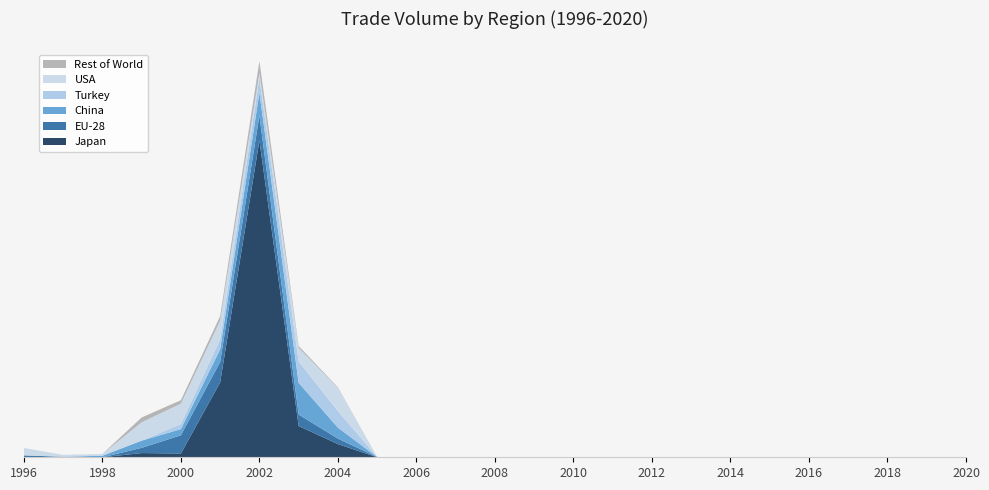

Reading right to left, what are all the values shown in this chart?

Japan: 2020=0.0	2019=0.0	2018=0.0	2017=0.0	2016=0.0	2015=0.0	2014=0.0	2013=0.0	2012=0.0	2011=0.0	2010=0.0	2009=0.0	2008=0.0	2007=0.0	2006=0.0	2005=0.0	2004=1.1	2003=2.6	2002=26.2	2001=6.2	2000=0.3	1999=0.3	1998=0.0	1997=0.0	1996=0.0
EU-28: 2020=0.0	2019=0.0	2018=0.0	2017=0.0	2016=0.0	2015=0.0	2014=0.0	2013=0.0	2012=0.0	2011=0.0	2010=0.0	2009=0.0	2008=0.0	2007=0.0	2006=0.0	2005=0.0	2004=0.4	2003=0.9	2002=2.1	2001=1.7	2000=1.5	1999=0.4	1998=0.0	1997=0.0	1996=0.1
China: 2020=0.0	2019=0.0	2018=0.0	2017=0.0	2016=0.0	2015=0.0	2014=0.0	2013=0.0	2012=0.0	2011=0.0	2010=0.0	2009=0.0	2008=0.0	2007=0.0	2006=0.0	2005=0.0	2004=0.9	2003=2.6	2002=1.9	2001=1.0	2000=0.5	1999=0.6	1998=0.1	1997=0.0	1996=0.0
Turkey: 2020=0.0	2019=0.0	2018=0.0	2017=0.0	2016=0.0	2015=0.0	2014=0.0	2013=0.0	2012=0.0	2011=0.0	2010=0.0	2009=0.0	2008=0.0	2007=0.0	2006=0.0	2005=0.0	2004=1.4	2003=1.8	2002=1.2	2001=0.8	2000=0.4	1999=0.0	1998=0.0	1997=0.0	1996=0.0
USA: 2020=0.0	2019=0.0	2018=0.0	2017=0.0	2016=0.0	2015=0.0	2014=0.0	2013=0.0	2012=0.0	2011=0.0	2010=0.0	2009=0.0	2008=0.0	2007=0.0	2006=0.0	2005=0.0	2004=1.9	2003=1.1	2002=0.4	2001=1.5	2000=1.7	1999=1.5	1998=0.1	1997=0.2	1996=0.6
Rest of World: 2020=0.0	2019=0.0	2018=0.0	2017=0.0	2016=0.0	2015=0.0	2014=0.0	2013=0.0	2012=0.0	2011=0.0	2010=0.0	2009=0.0	2008=0.0	2007=0.0	2006=0.0	2005=0.0	2004=0.0	2003=0.2	2002=1.0	2001=0.4	2000=0.3	1999=0.4	1998=0.0	1997=0.0	1996=0.0